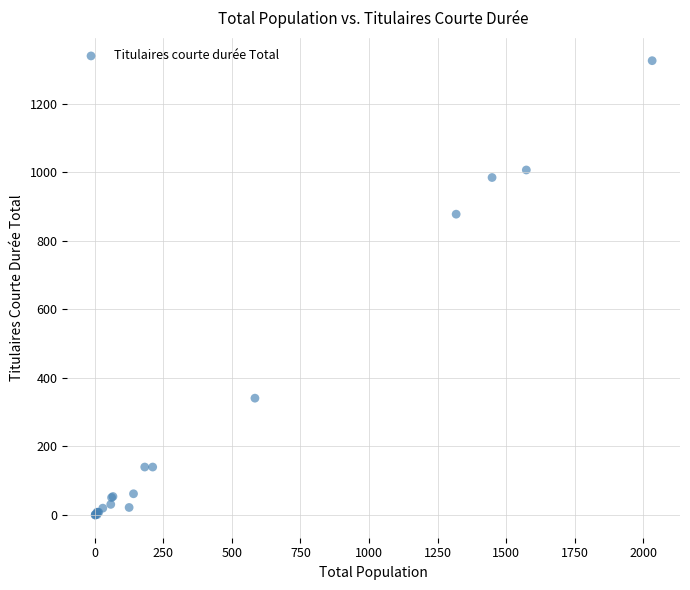

What Y value in the scatter plot is closest to 663?

878